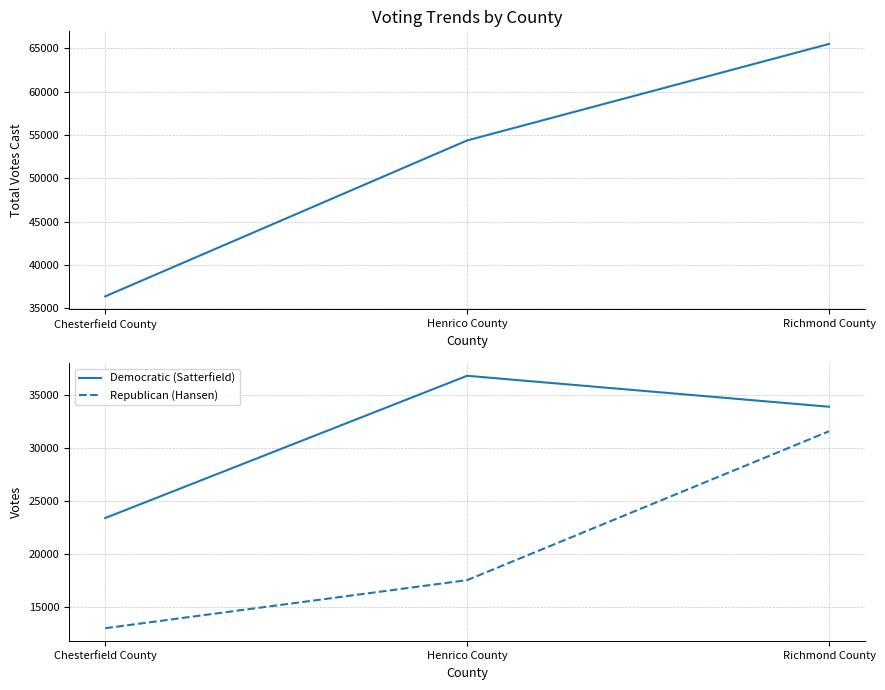

True or false: Democratic (Satterfield) has a value of 17195 at Richmond County.

False